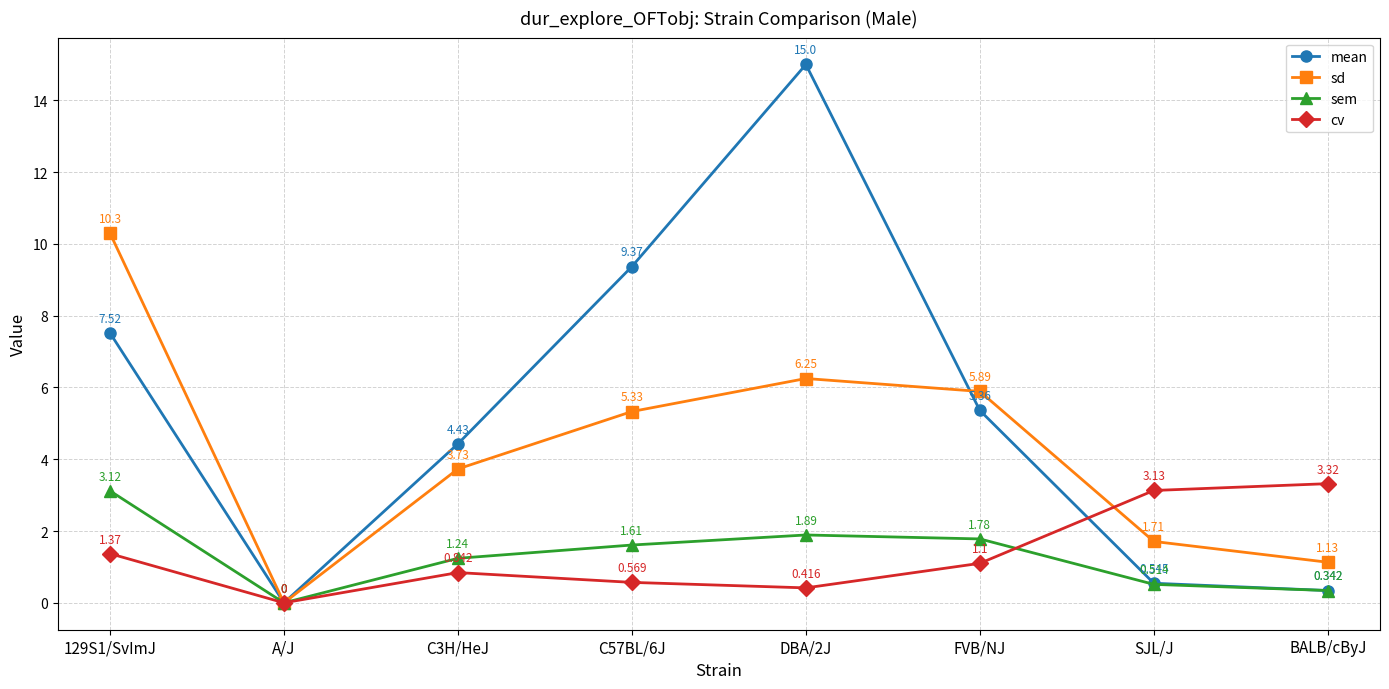

How many interior local valleys does the sd series have?

1